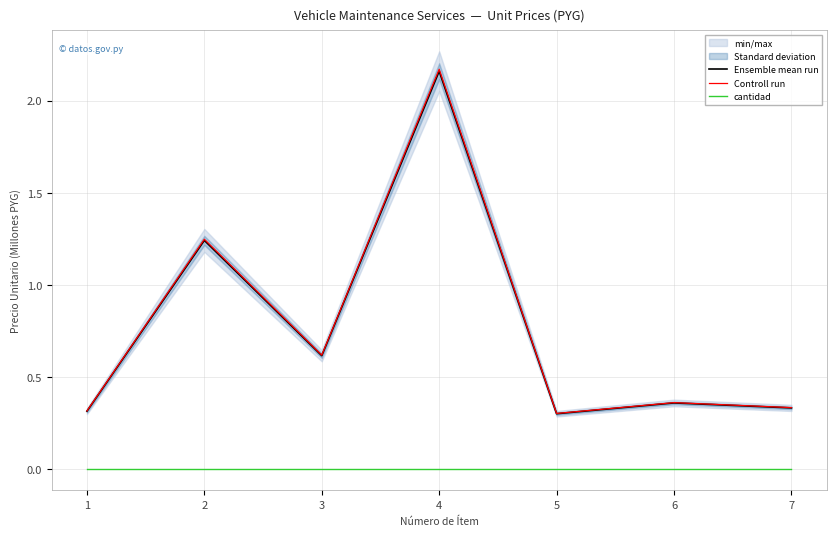

At which category is the sum across all series the highest?

4